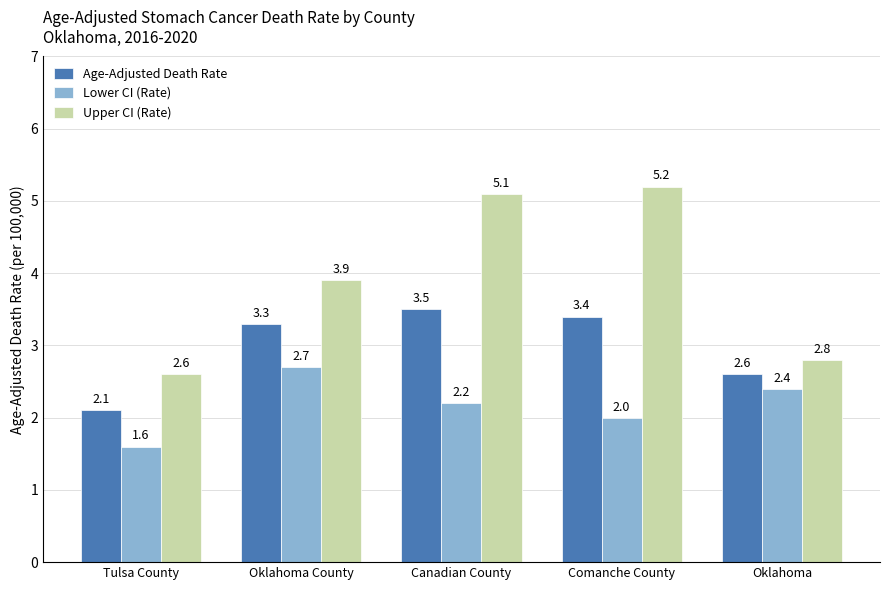

Does the chart contain any negative values?

No